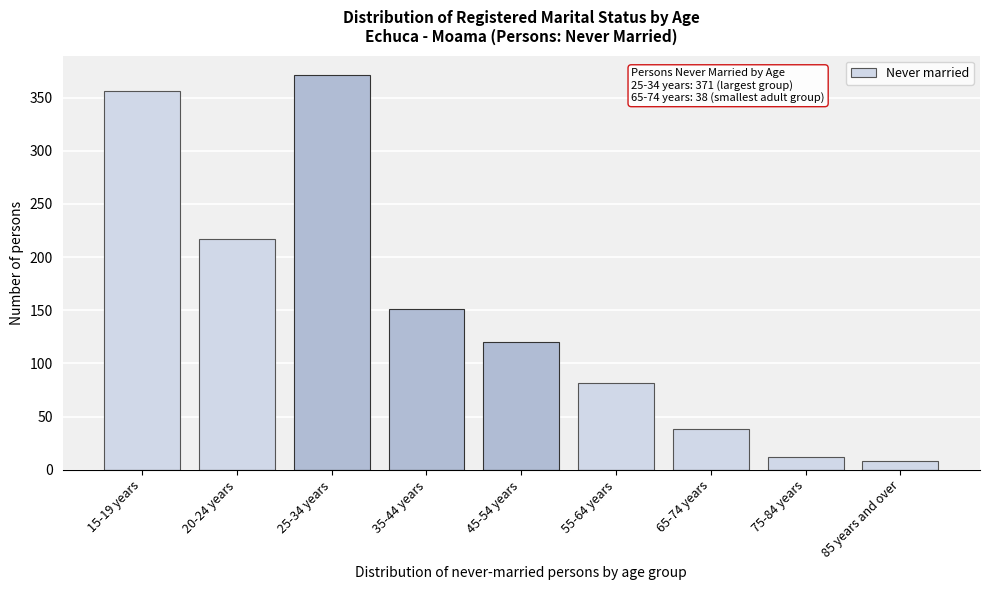

Reading left to right, extract all data points from this chart.

15-19 years=356	20-24 years=217	25-34 years=371	35-44 years=151	45-54 years=120	55-64 years=82	65-74 years=38	75-84 years=12	85 years and over=8